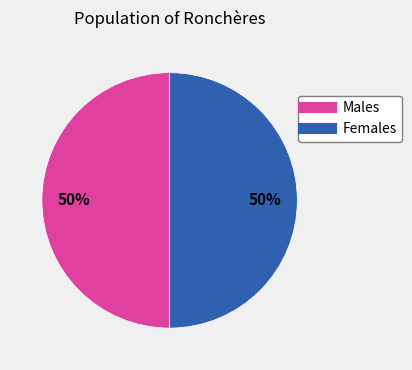

To the nearest percent, what is the average slice percentage?

50%